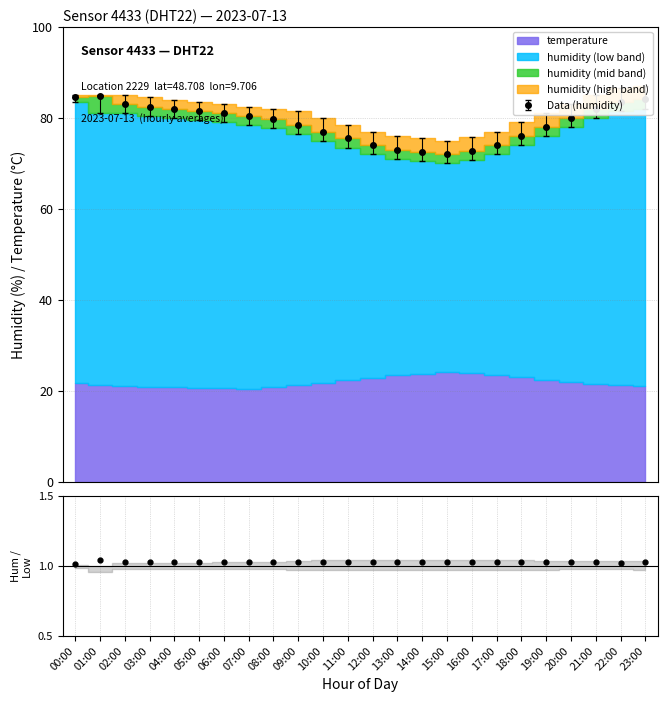

Which label corresponds to the largest value in the chart?

01:00